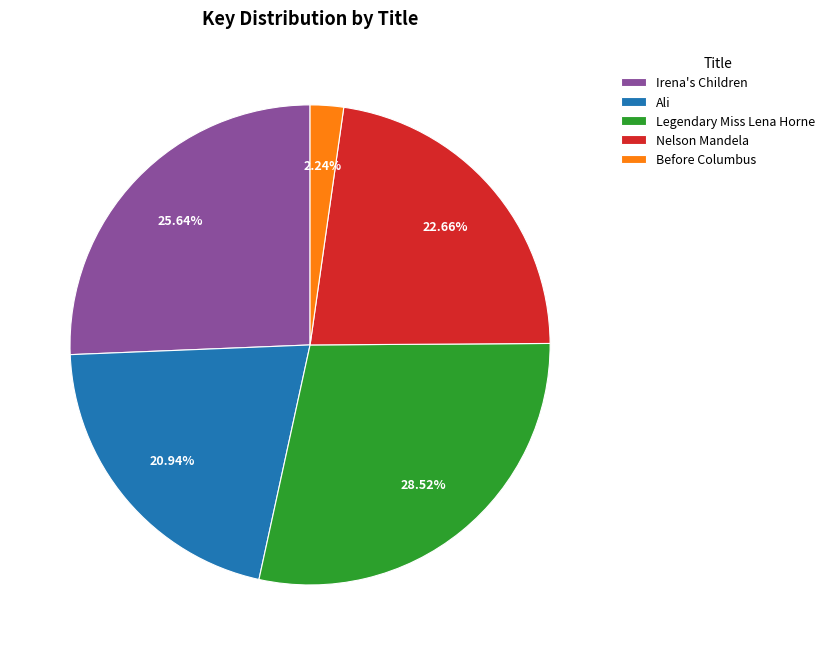

What is the largest slice in the pie chart?

Legendary Miss Lena Horne